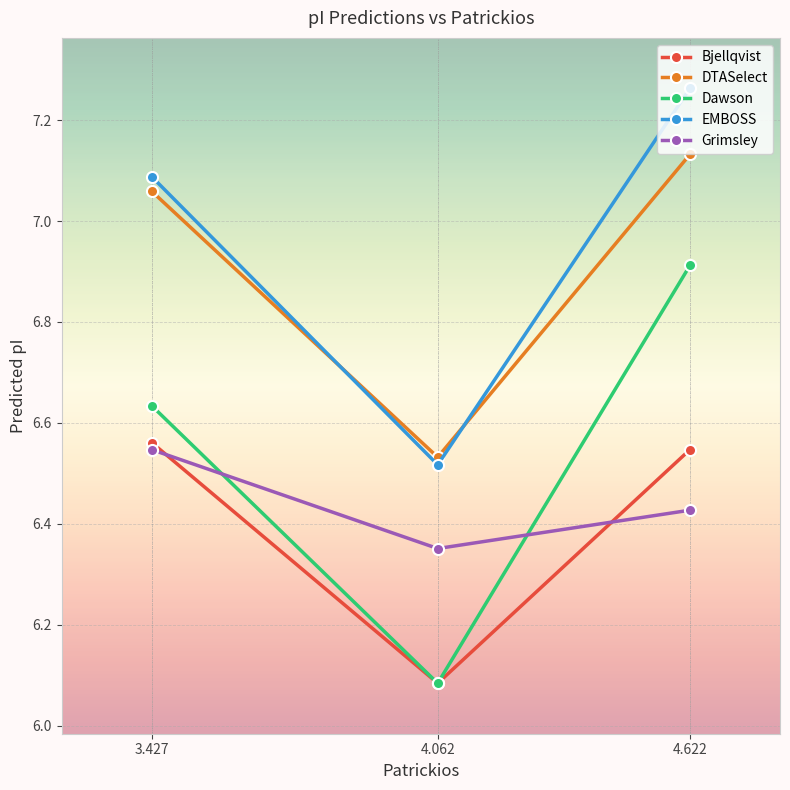

What is the approximate value of Dawson at 4.062?

6.1